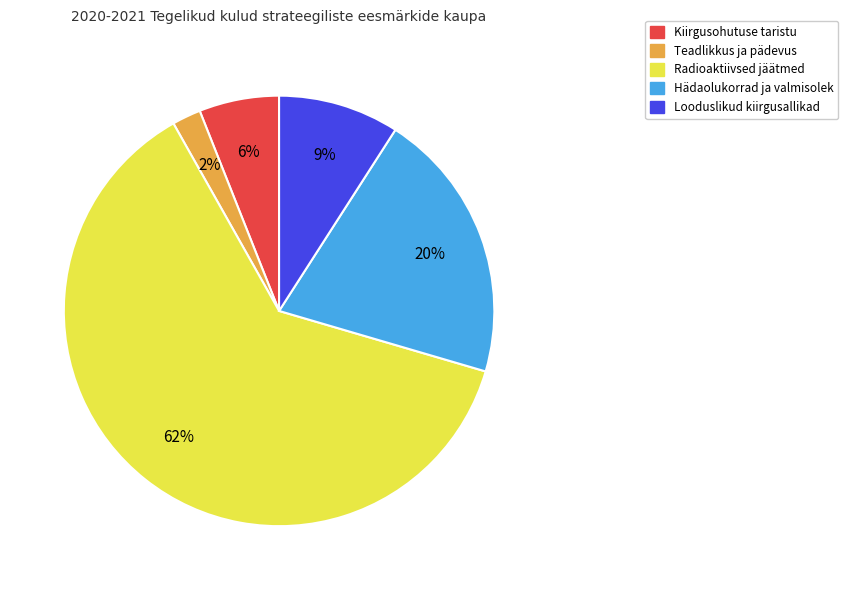

Count the number of slices in the pie.

5